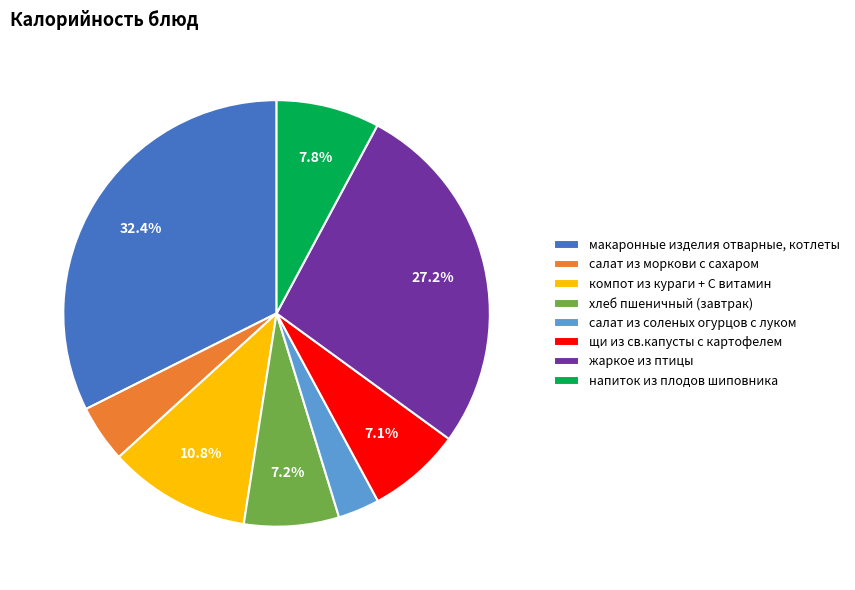

Which has a higher value, салат из моркови с сахаром or хлеб пшеничный (завтрак)?

хлеб пшеничный (завтрак)